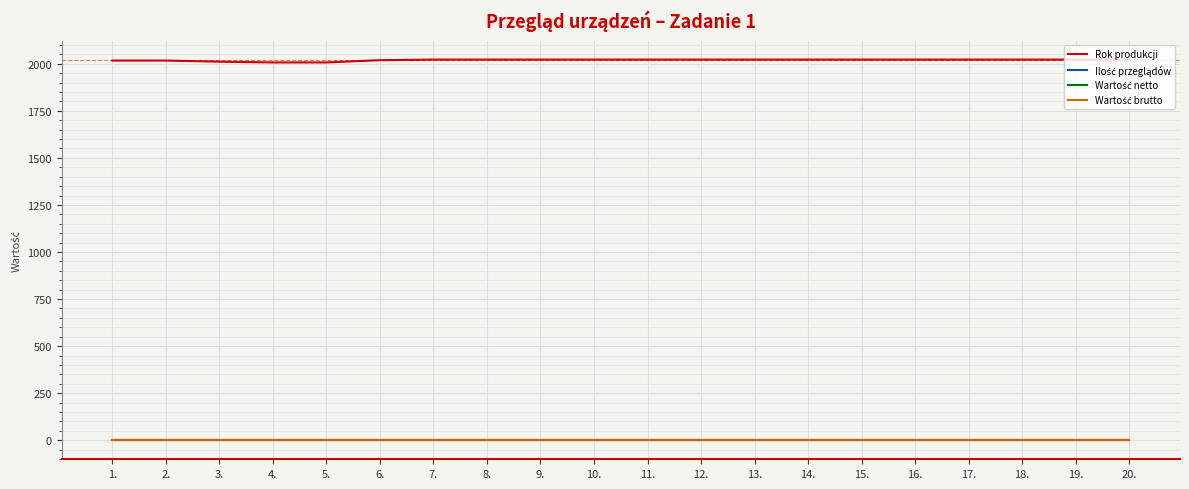

Reading left to right, transcribe all the data shown in this chart.

Rok produkcji: 2017	2017	2011	2007	2007	2019	2022	2022	2022	2022	2022	2022	2022	2022	2022	2022	2022	2022	2022	2022
Ilość przeglądów: 1	1	1	1	1	1	1	1	1	1	1	1	1	1	1	1	1	1	1	1
Wartość netto: 0	0	0	0	0	0	0	0	0	0	0	0	0	0	0	0	0	0	0	0
Wartość brutto: 0	0	0	0	0	0	0	0	0	0	0	0	0	0	0	0	0	0	0	0